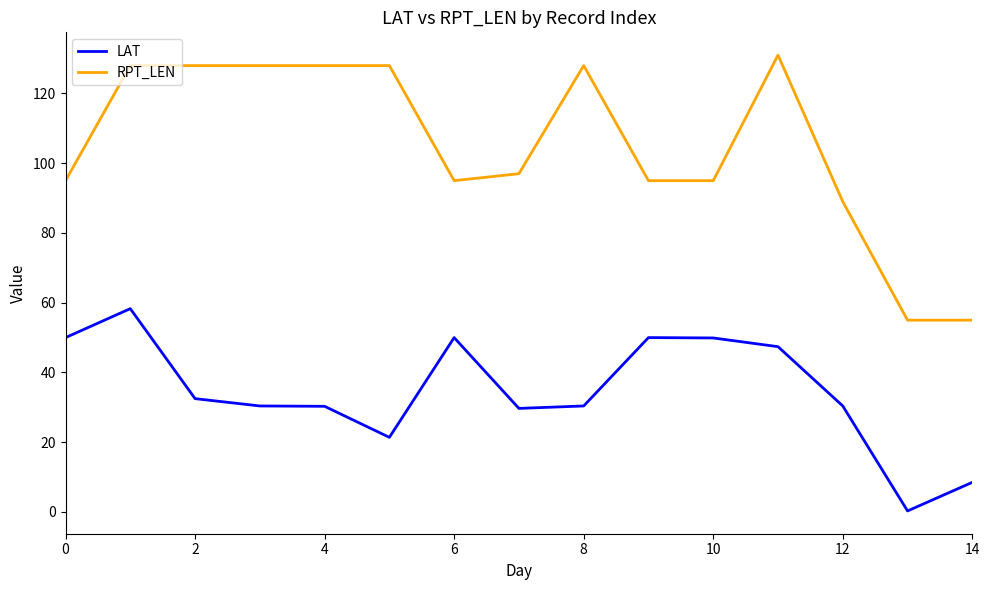

Rank the series by their average value, from lowest to highest.

LAT, RPT_LEN